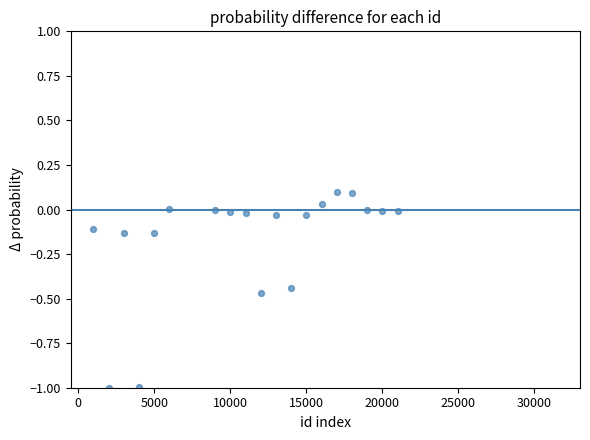

What is the range of X values (max minus min)?

20000.0